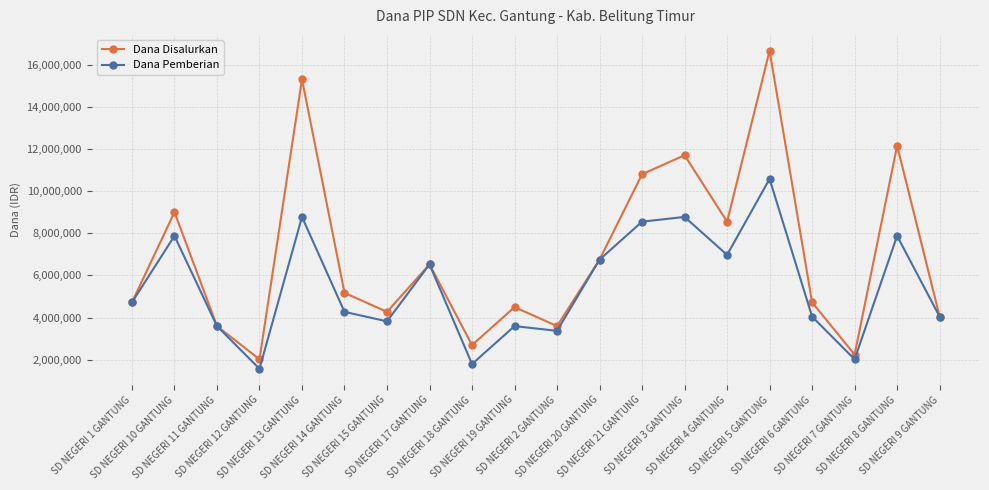

How many distinct data groups are displayed?

2